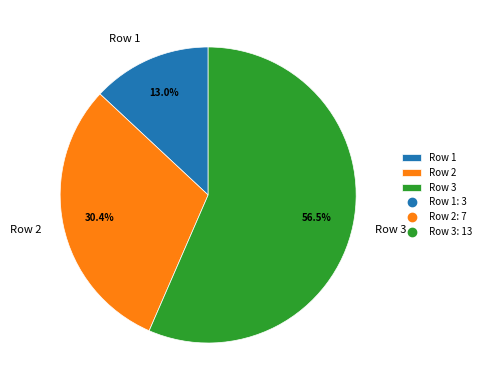

What percentage is NOT represented by Row 2?

69.6%